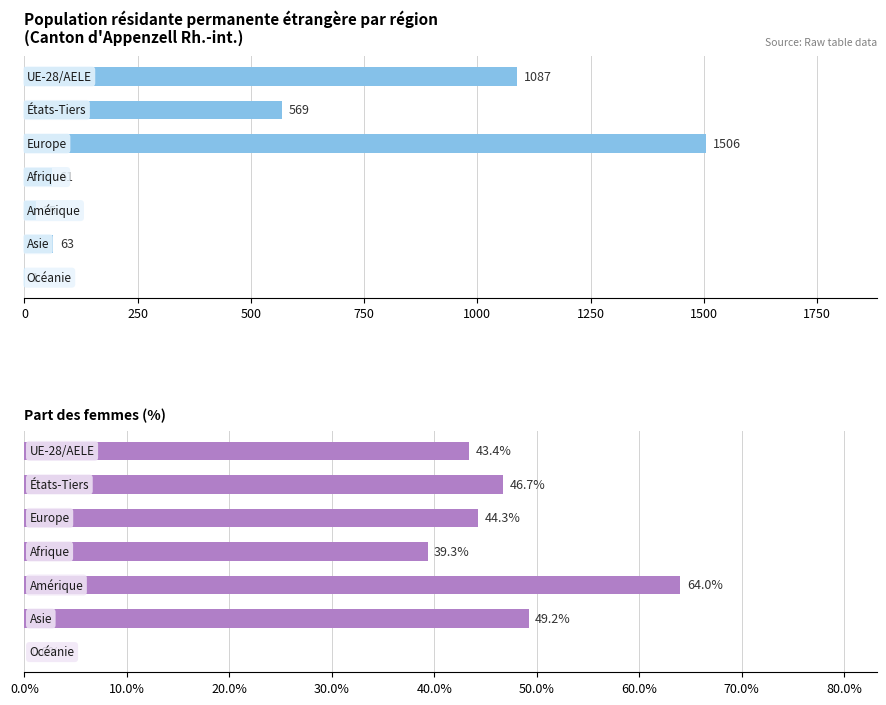

List the series in order of their overall mean, highest first.

Total, % Femmes